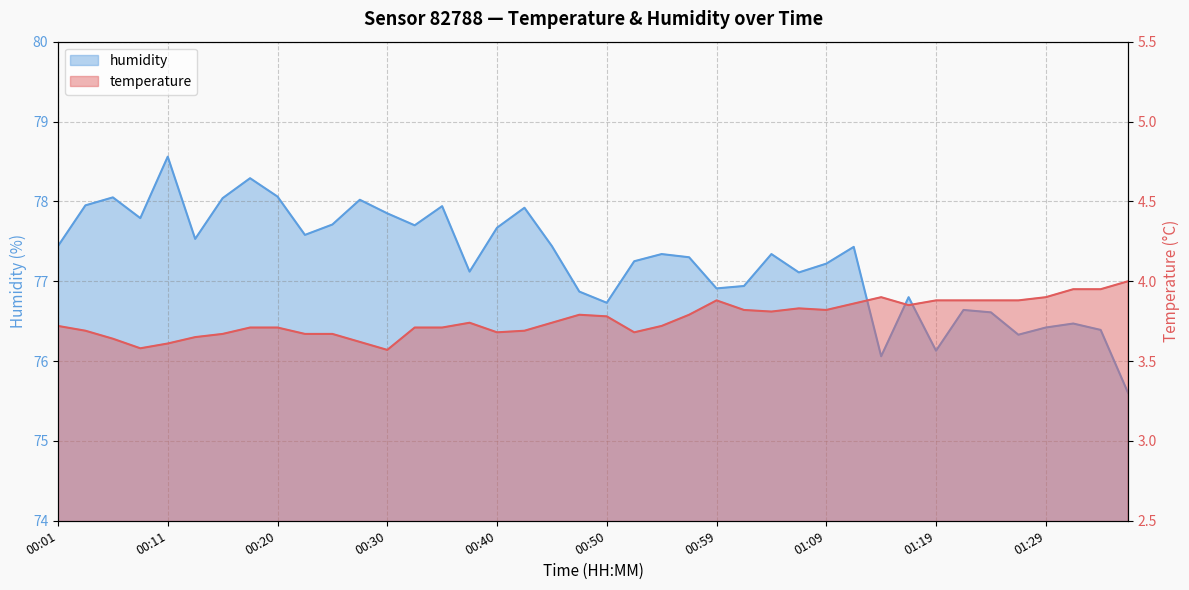

Reading left to right, list all the values displayed in this chart.

temperature: 00:01=3.7	00:04=3.7	00:06=3.6	00:08=3.6	00:11=3.6	00:13=3.6	00:16=3.7	00:18=3.7	00:20=3.7	00:23=3.7	00:25=3.7	00:28=3.6	00:30=3.6	00:33=3.7	00:35=3.7	00:37=3.7	00:40=3.7	00:42=3.7	00:45=3.7	00:47=3.8	00:50=3.8	00:52=3.7	00:54=3.7	00:57=3.8	00:59=3.9	01:02=3.8	01:04=3.8	01:07=3.8	01:09=3.8	01:12=3.9	01:14=3.9	01:16=3.9	01:19=3.9	01:21=3.9	01:24=3.9	01:26=3.9	01:29=3.9	01:31=4.0	01:33=4.0	01:36=4.0
humidity: 00:01=77.4	00:04=78.0	00:06=78.0	00:08=77.8	00:11=78.6	00:13=77.5	00:16=78.0	00:18=78.3	00:20=78.1	00:23=77.6	00:25=77.7	00:28=78.0	00:30=77.8	00:33=77.7	00:35=77.9	00:37=77.1	00:40=77.7	00:42=77.9	00:45=77.4	00:47=76.9	00:50=76.7	00:52=77.2	00:54=77.3	00:57=77.3	00:59=76.9	01:02=76.9	01:04=77.3	01:07=77.1	01:09=77.2	01:12=77.4	01:14=76.1	01:16=76.8	01:19=76.1	01:21=76.6	01:24=76.6	01:26=76.3	01:29=76.4	01:31=76.5	01:33=76.4	01:36=75.6